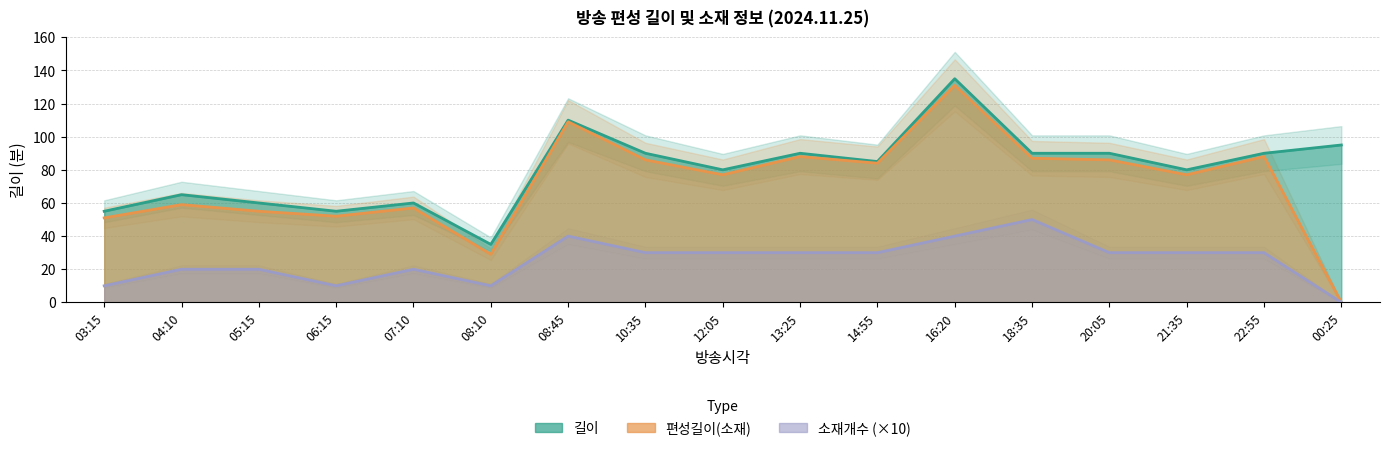

Is it true that 소재개수 equals 30 at 10:35?

True